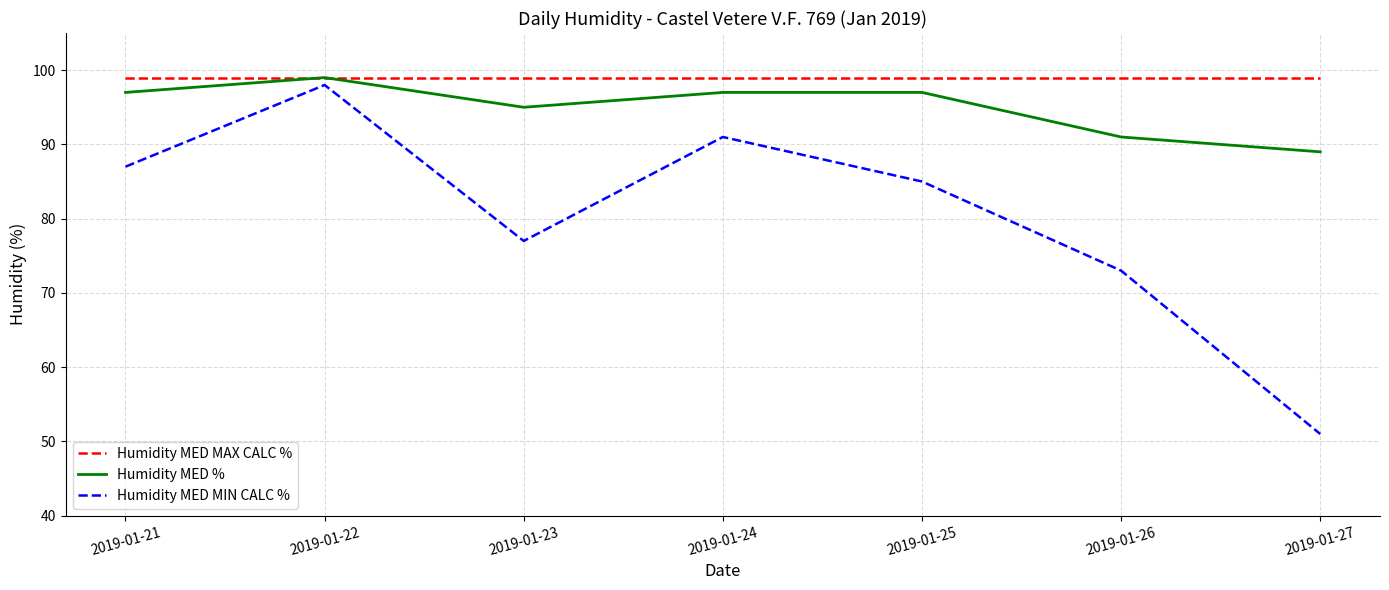

What value does the Humidity MED % series have at 2019-01-27?

89